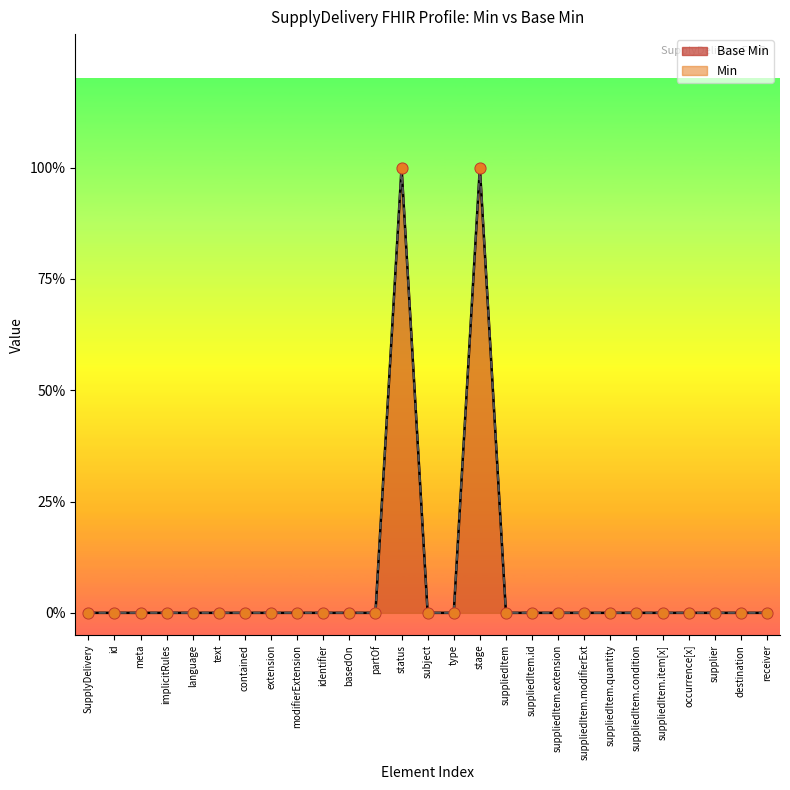

Between 23 and 24, which is larger?

23